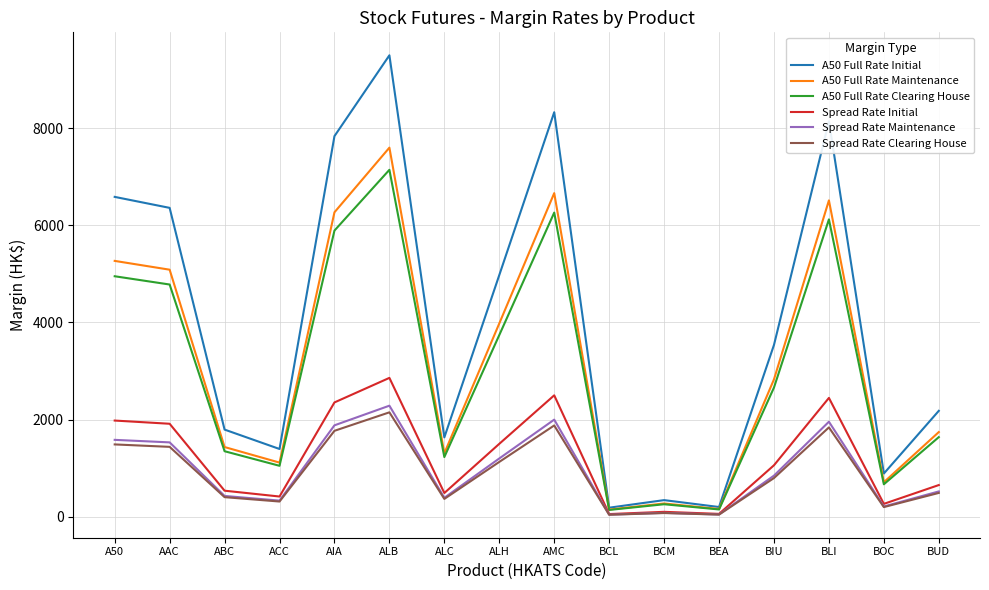

What are all the series names shown in the legend?

A50 Full Rate Initial, A50 Full Rate Maintenance, A50 Full Rate Clearing House, Spread Rate Initial, Spread Rate Maintenance, Spread Rate Clearing House